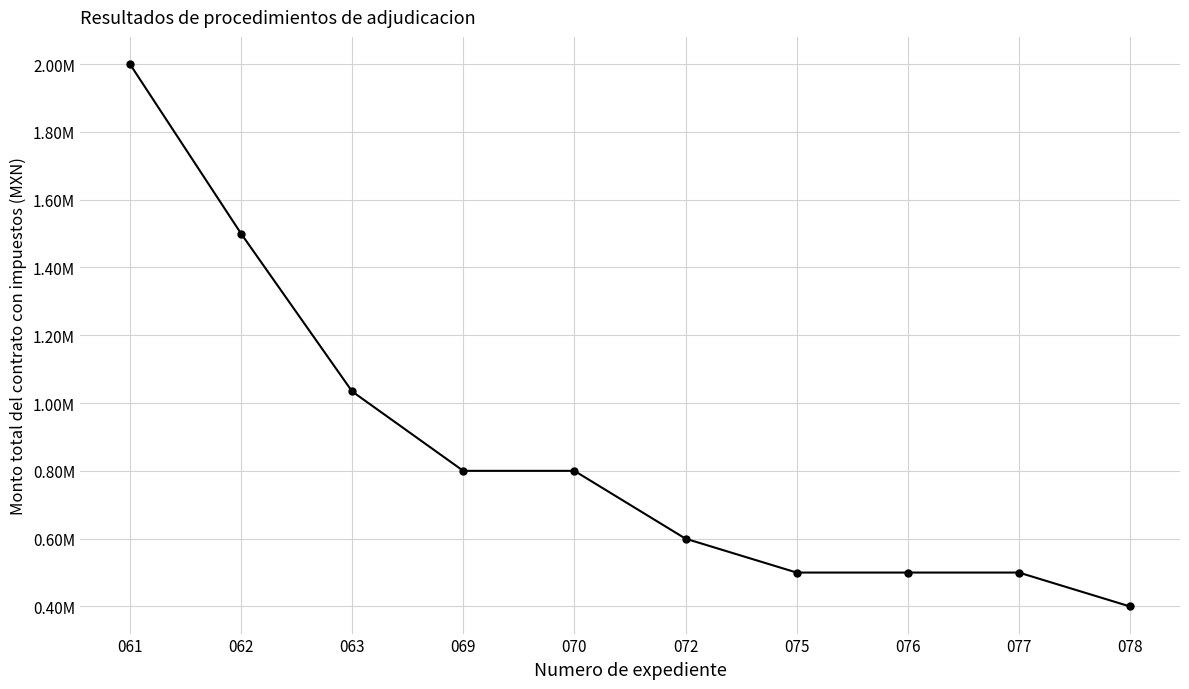

Rank the categories by value from lowest to highest.

078, 075, 076, 077, 072, 069, 070, 063, 062, 061